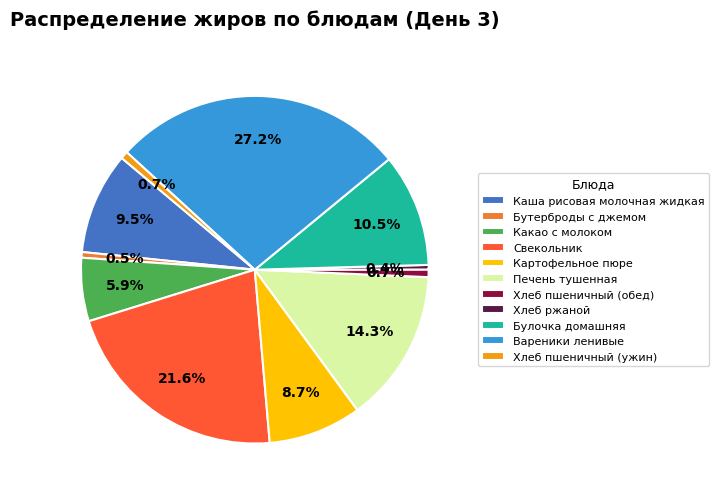

Does Бутерброды с джемом account for over 50% of the chart?

No